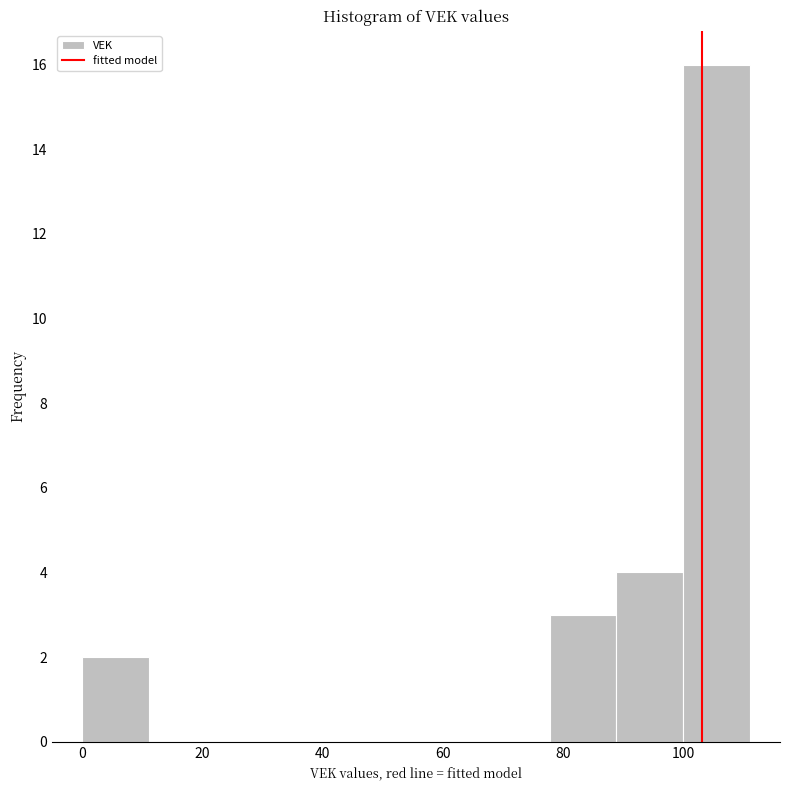

How tall is the bar that spans 78 to 88 on the x-axis? Neither the bar edges nor the heights are printed on the chart, so give them approximately, as read against the axes.

3